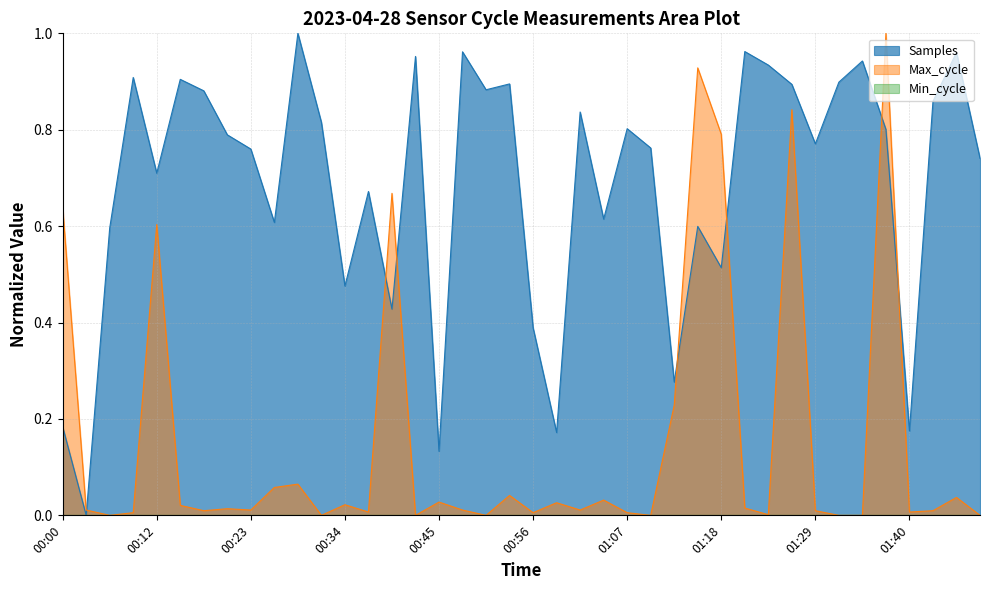

List the labels in order of Samples value, smallest first.

00:03, 00:45, 00:59, 01:40, 00:00, 01:13, 00:56, 00:39, 00:34, 01:18, 00:06, 01:15, 00:25, 01:04, 00:37, 00:12, 01:49, 00:23, 01:10, 01:29, 00:20, 01:38, 01:07, 00:31, 01:02, 01:43, 00:17, 00:50, 01:27, 00:53, 01:32, 00:14, 00:09, 01:24, 01:35, 00:42, 01:46, 00:48, 01:21, 00:28